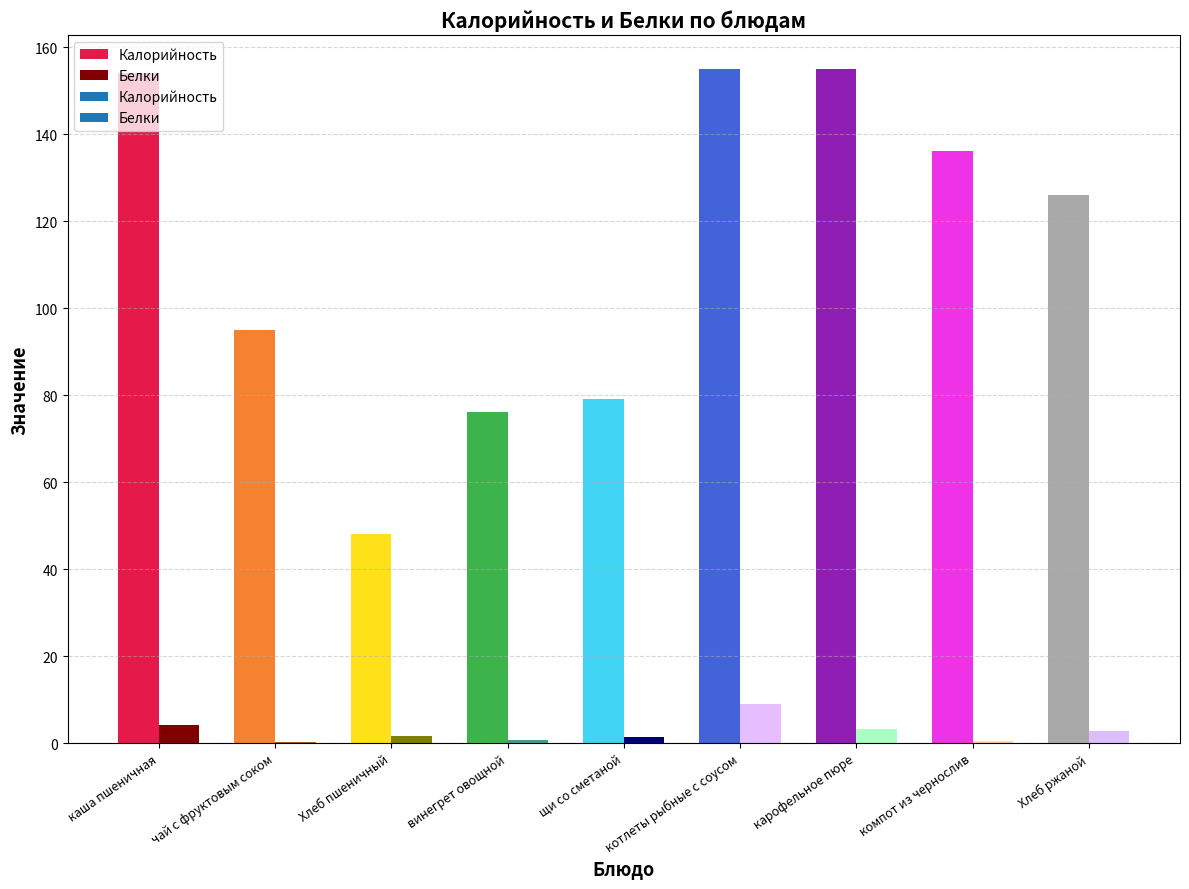

How many series are shown in this chart?

2